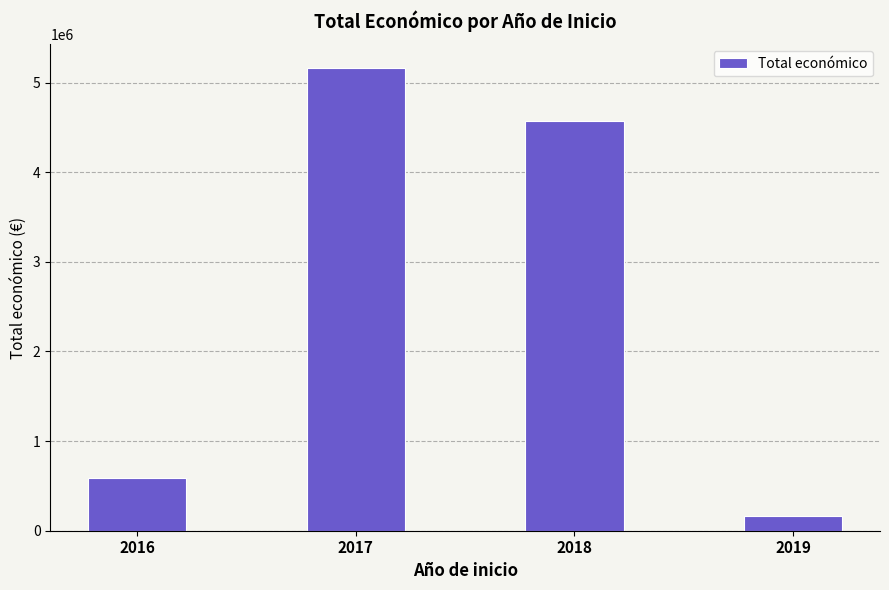

Reading right to left, what are all the values shown in this chart?

164995	4568586	5168175	589119